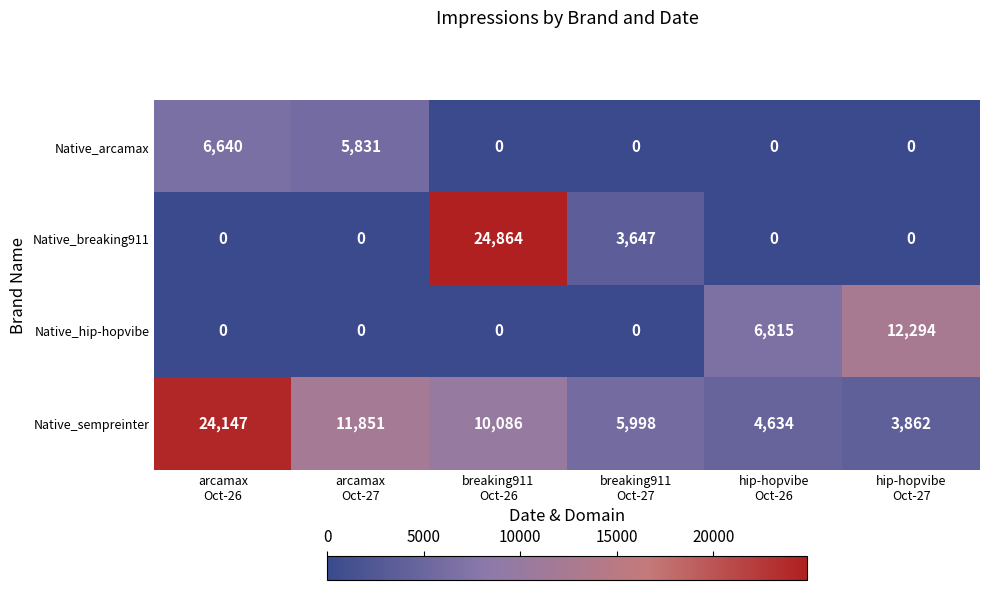

At which category is the sum across all series the highest?

breaking911
Oct-26